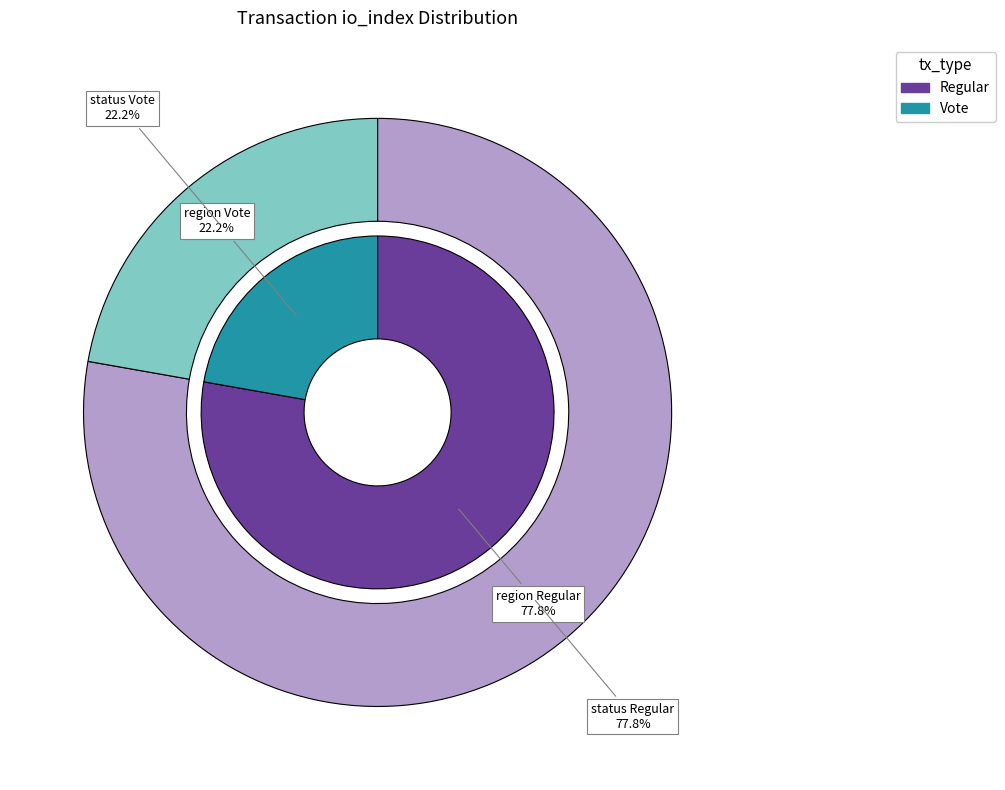

The Vote (io_index=2) slice represents 22% of the pie. True or false?

True